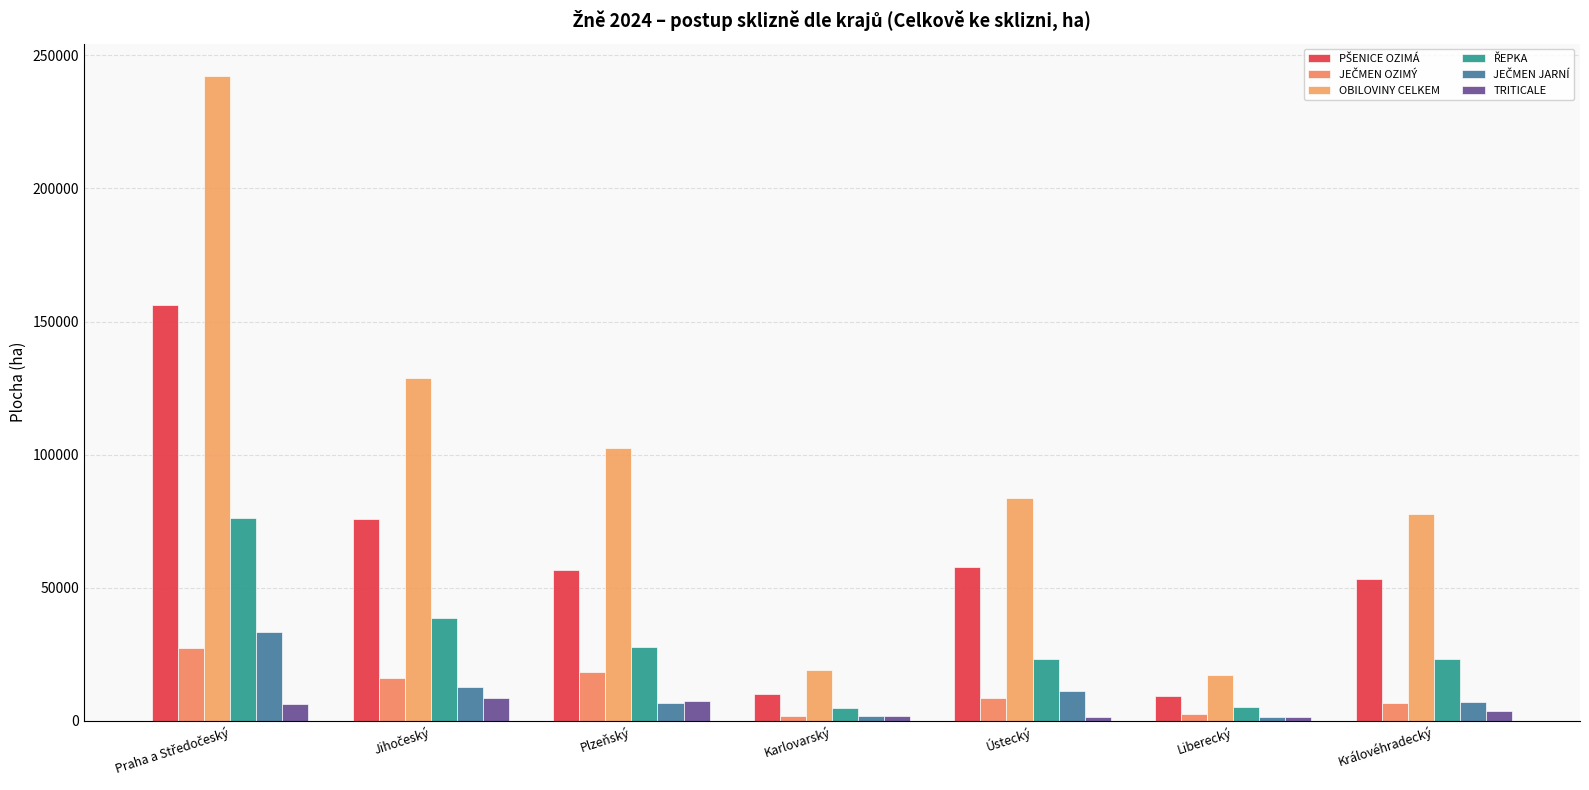

What is the sum of the TRITICALE values at Liberecký and Plzeňský?

8773.8